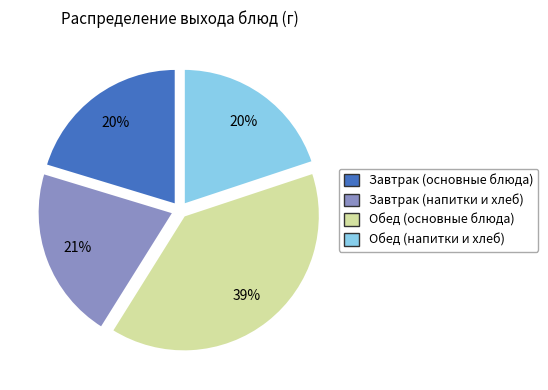

To the nearest percent, what is the combined percentage of Завтрак (основные блюда) and Обед (основные блюда)?

59%